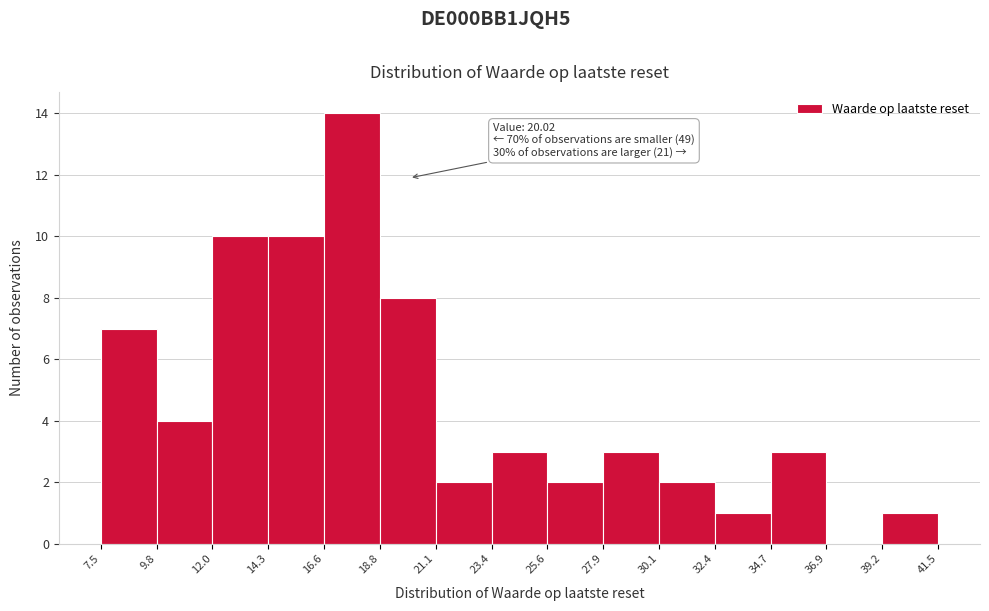

Which range on the x-axis has the tallest bar?

16.6 to 18.8